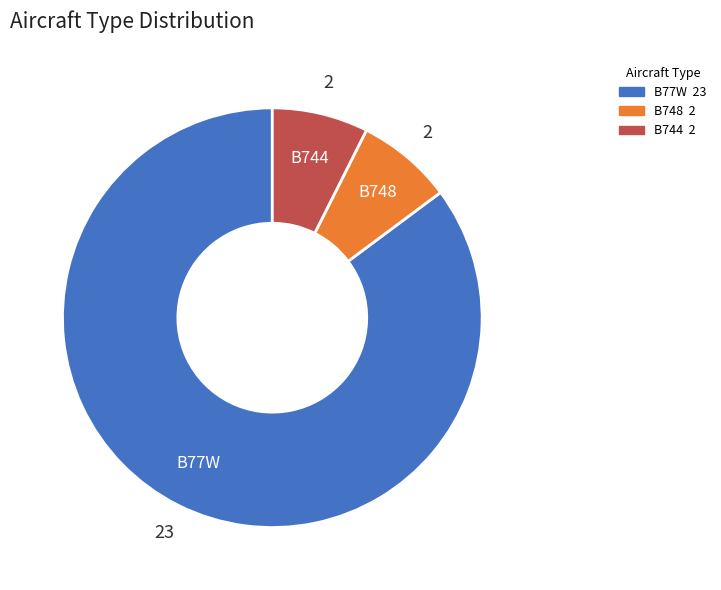

Do B748 and B744 together represent more than half of the pie?

No